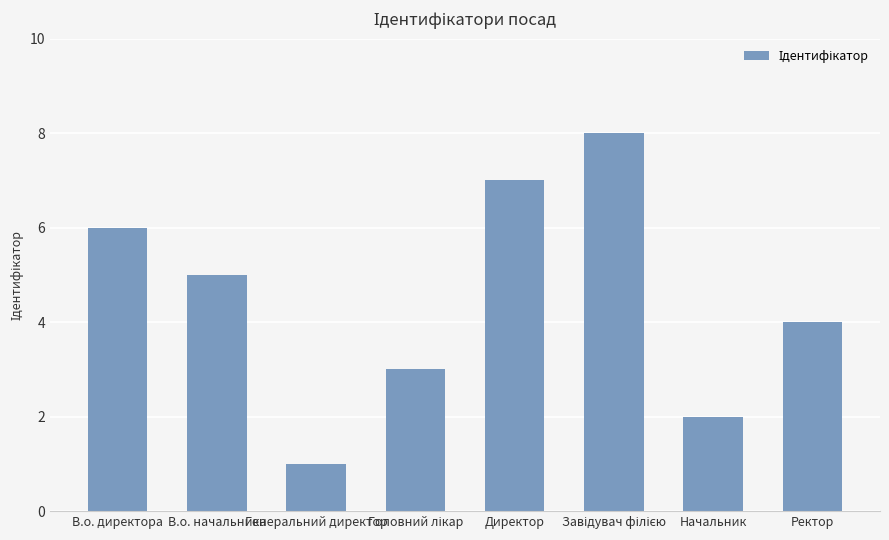

What is the maximum value shown in the chart?

8